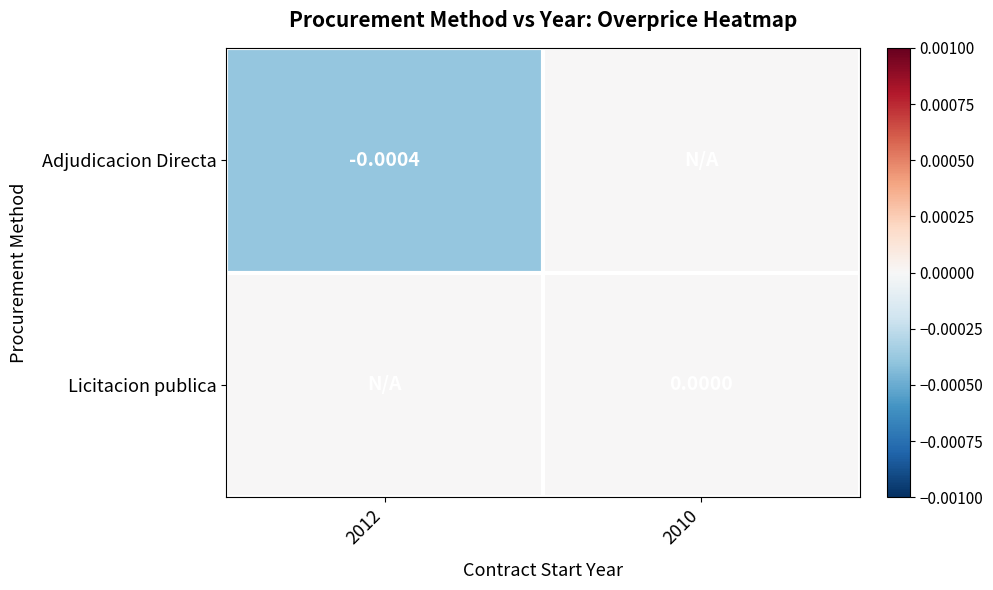

Rank the series by their average value, from highest to lowest.

Licitacion publica, Adjudicacion Directa